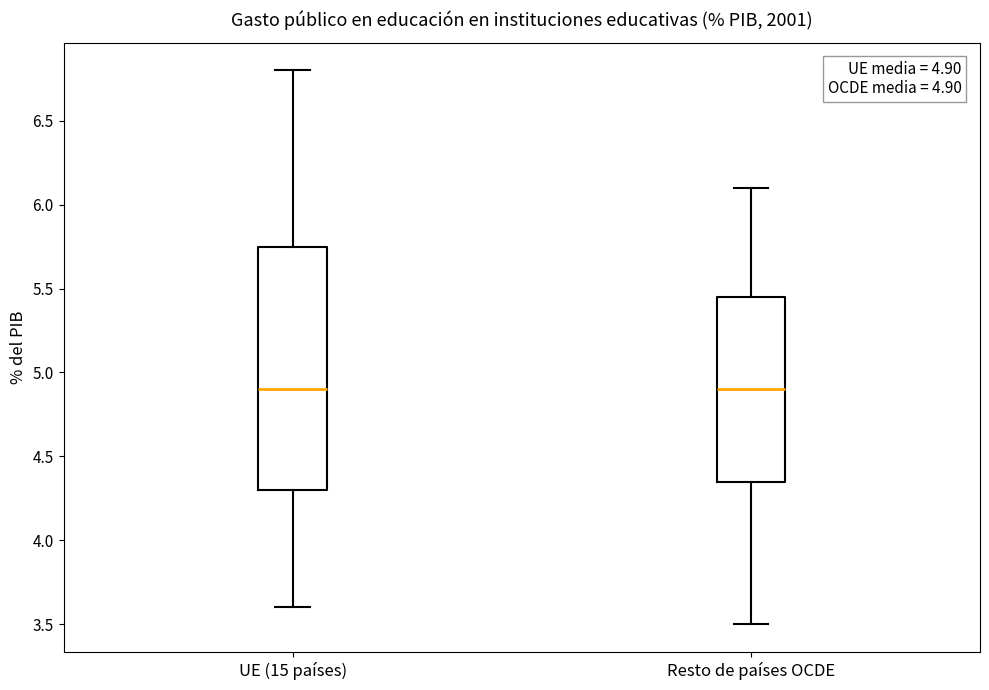

Which box is the tallest, from its lower edge to its upper edge?

UE (15 países)